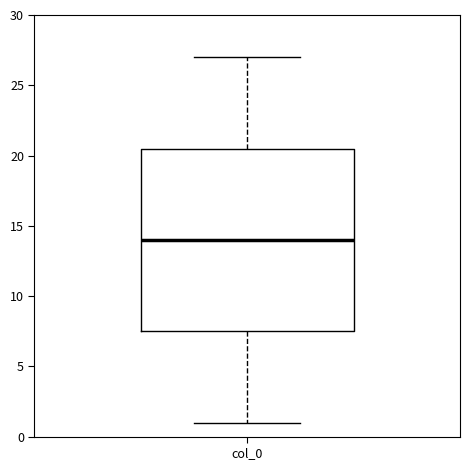

Where is the lower edge of the box for col_0 on the y-axis? The values are not printed on the chart, so give them approximately, as read against the axis.

7.5